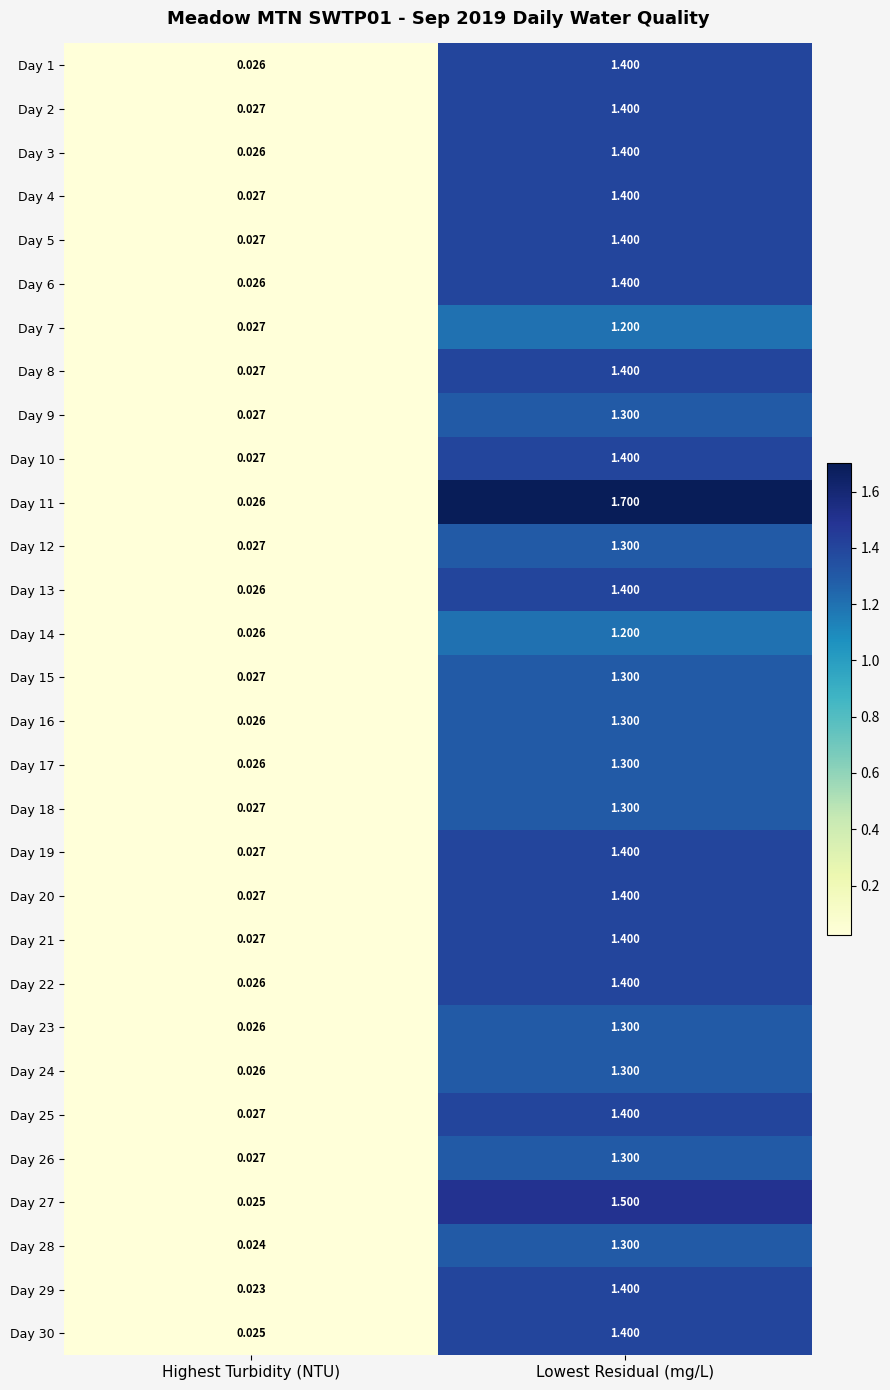

At which label does Day 21 reach its peak?

Lowest Residual (mg/L)